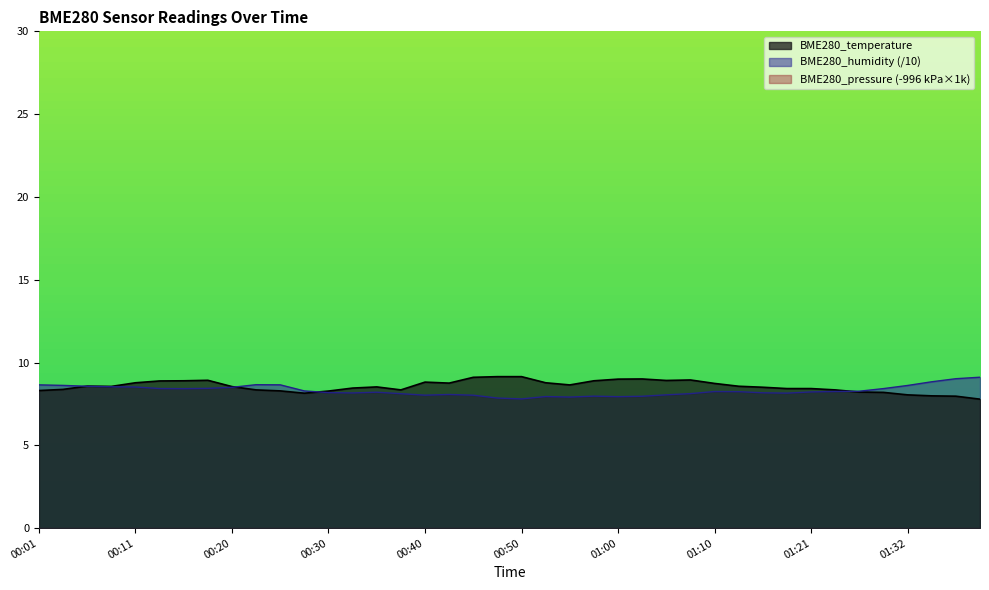

Reading left to right, transcribe all the data shown in this chart.

BME280_temperature: 00:01=8.3	00:03=8.4	00:06=8.6	00:08=8.6	00:11=8.8	00:13=8.9	00:15=8.9	00:18=8.9	00:20=8.6	00:23=8.3	00:25=8.3	00:28=8.2	00:30=8.3	00:33=8.5	00:35=8.5	00:38=8.3	00:40=8.8	00:42=8.8	00:45=9.1	00:47=9.2	00:50=9.2	00:52=8.8	00:55=8.7	00:58=8.9	01:00=9.0	01:02=9.0	01:05=8.9	01:07=8.9	01:10=8.7	01:12=8.6	01:15=8.5	01:18=8.4	01:21=8.4	01:24=8.3	01:26=8.2	01:29=8.2	01:32=8.1	01:34=8.0	01:37=8.0	01:40=7.8
BME280_humidity: 00:01=8.7	00:03=8.6	00:06=8.6	00:08=8.5	00:11=8.5	00:13=8.4	00:15=8.4	00:18=8.4	00:20=8.5	00:23=8.7	00:25=8.7	00:28=8.3	00:30=8.2	00:33=8.2	00:35=8.2	00:38=8.1	00:40=8.0	00:42=8.1	00:45=8.0	00:47=7.9	00:50=7.8	00:52=7.9	00:55=7.9	00:58=8.0	01:00=7.9	01:02=8.0	01:05=8.1	01:07=8.1	01:10=8.3	01:12=8.2	01:15=8.2	01:18=8.2	01:21=8.2	01:24=8.3	01:26=8.3	01:29=8.4	01:32=8.6	01:34=8.8	01:37=9.0	01:40=9.1
BME280_pressure_norm: 00:01=-896.3	00:03=-896.3	00:06=-896.3	00:08=-896.3	00:11=-896.3	00:13=-896.3	00:15=-896.3	00:18=-896.3	00:20=-896.3	00:23=-896.3	00:25=-896.3	00:28=-896.3	00:30=-896.3	00:33=-896.3	00:35=-896.3	00:38=-896.4	00:40=-896.3	00:42=-896.3	00:45=-896.3	00:47=-896.3	00:50=-896.3	00:52=-896.3	00:55=-896.3	00:58=-896.3	01:00=-896.3	01:02=-896.3	01:05=-896.3	01:07=-896.3	01:10=-896.3	01:12=-896.3	01:15=-896.3	01:18=-896.3	01:21=-896.3	01:24=-896.3	01:26=-896.3	01:29=-896.3	01:32=-896.3	01:34=-896.3	01:37=-896.3	01:40=-896.4